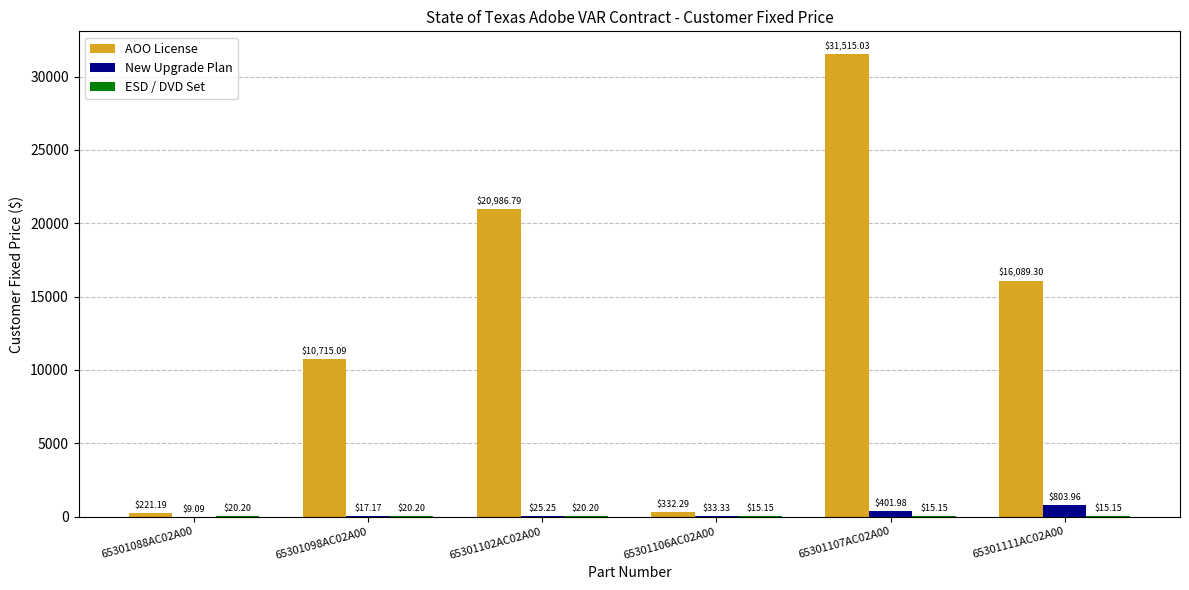

What is the average value of the AOO License series?

13309.9